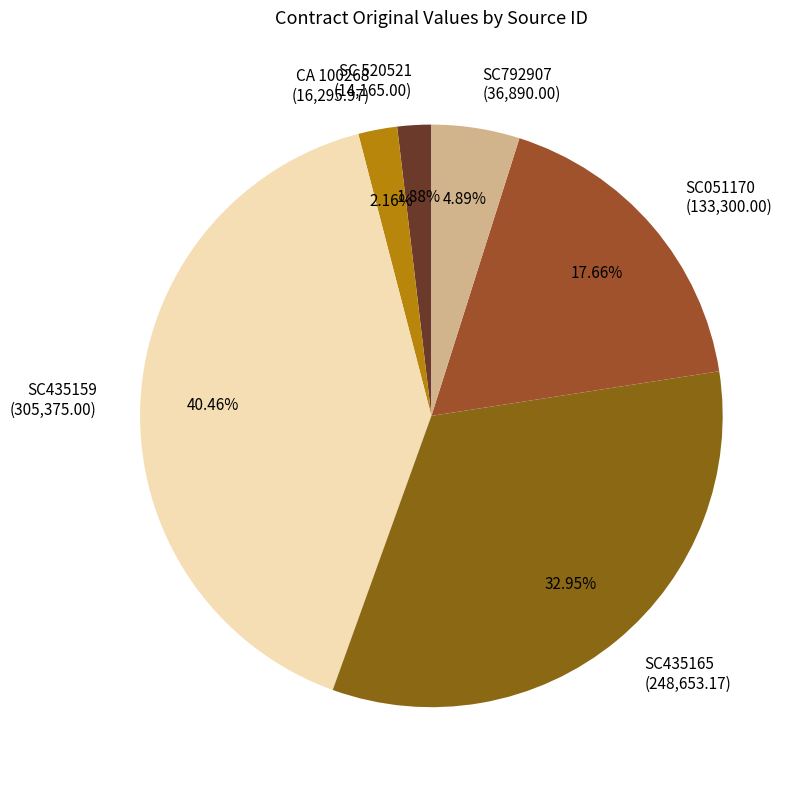

Which has a higher value, SC435165 (248,653.17) or CA 100268 (16,295.97)?

SC435165 (248,653.17)